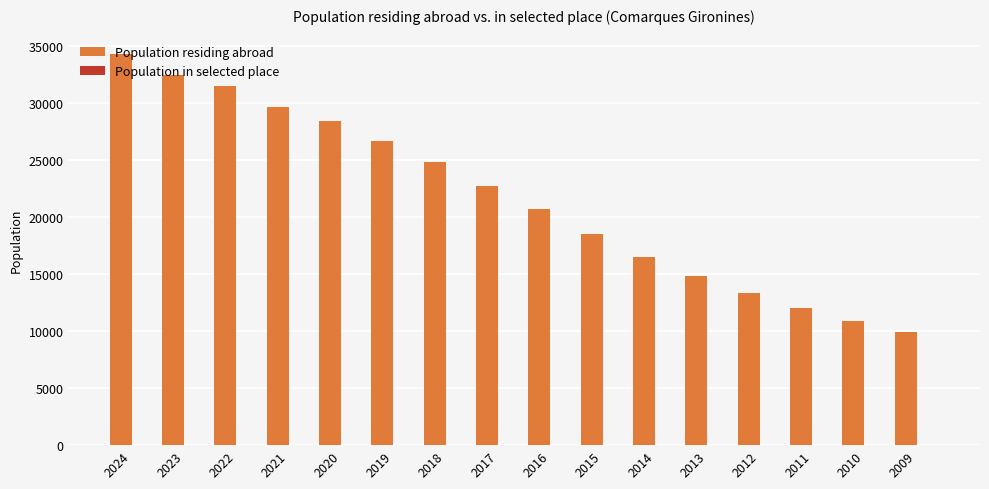

What is the highest value of the Population residing abroad series?

34269